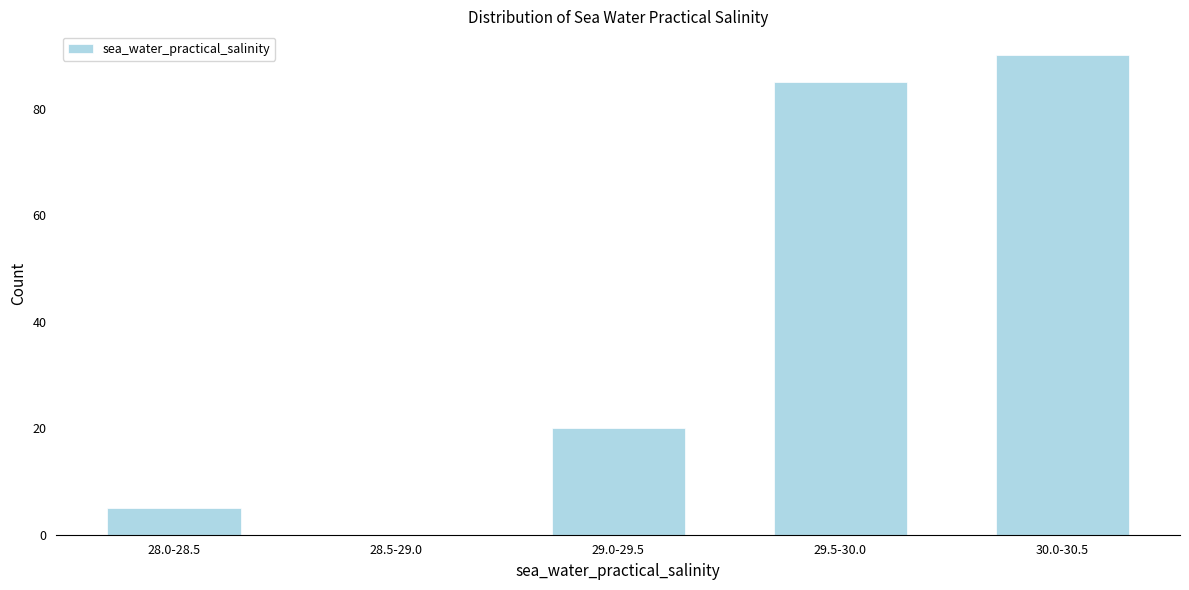

Reading left to right, what are all the values shown in this chart?

28.0-28.5=5	28.5-29.0=0	29.0-29.5=20	29.5-30.0=85	30.0-30.5=90